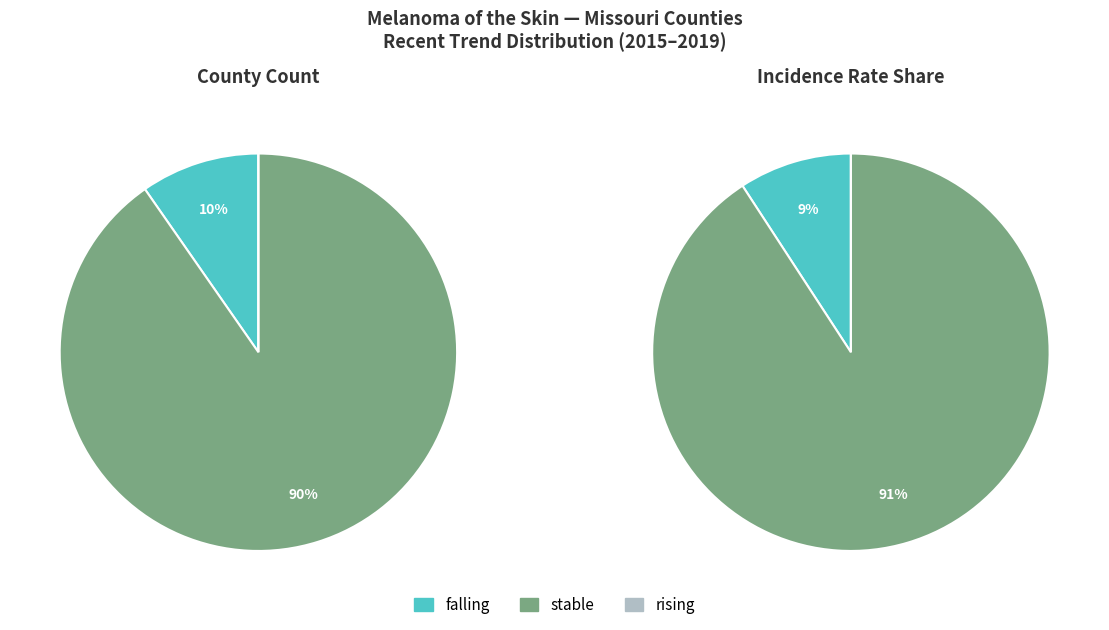

Do falling and rising together represent more than half of the pie?

No